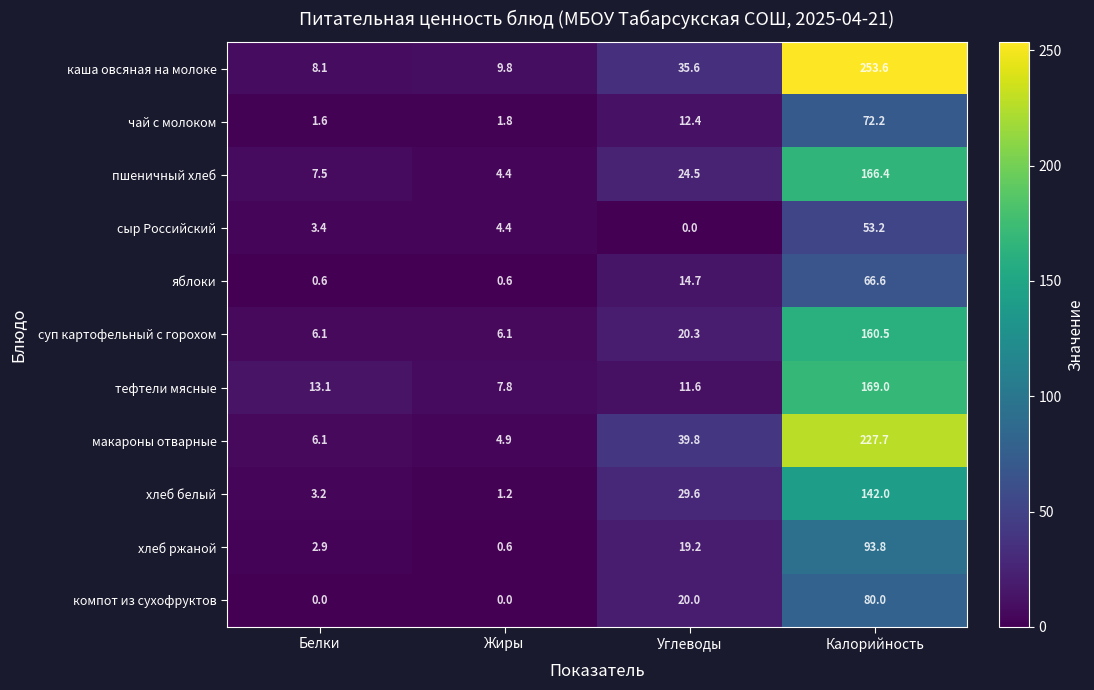

Which series changed the most between Белки and Жиры?

тефтели мясные